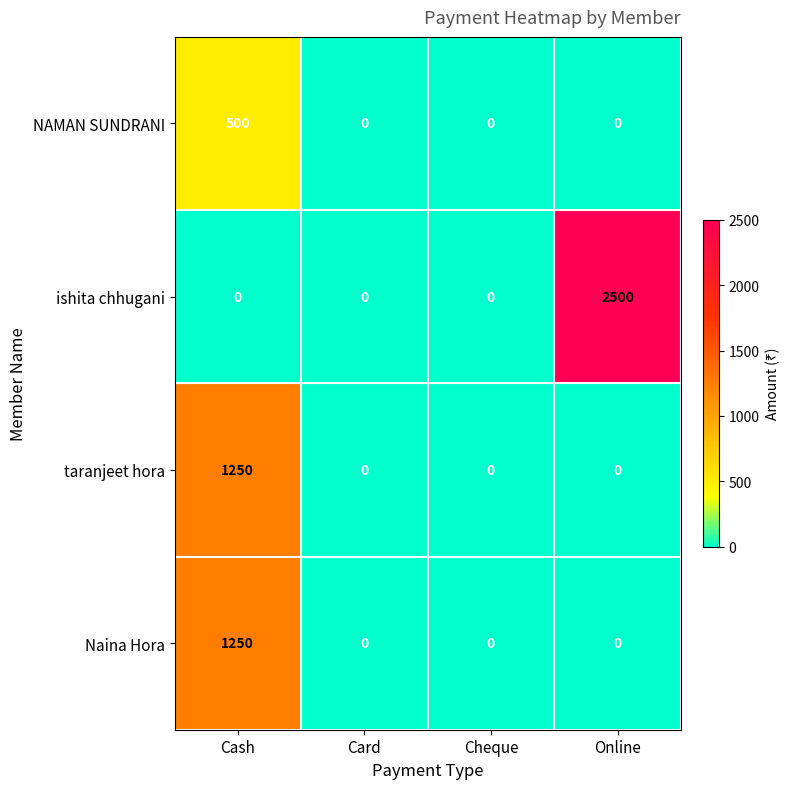

Which series has the widest spread of values?

ishita chhugani